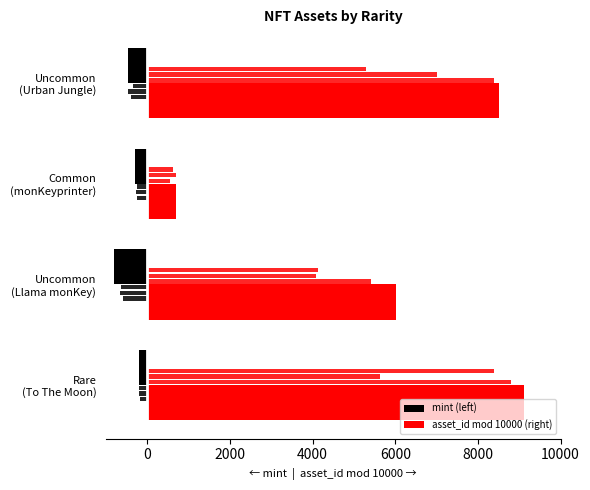

Is it true that mint (left) equals -288 at 0?

False